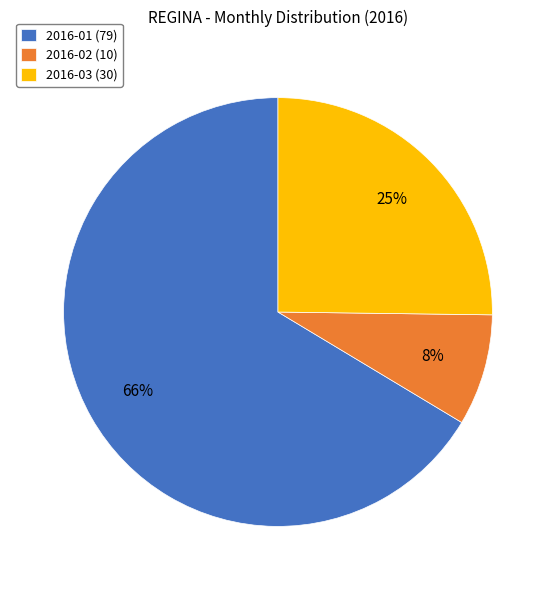

Between 2016-03 and 2016-01, which is larger?

2016-01